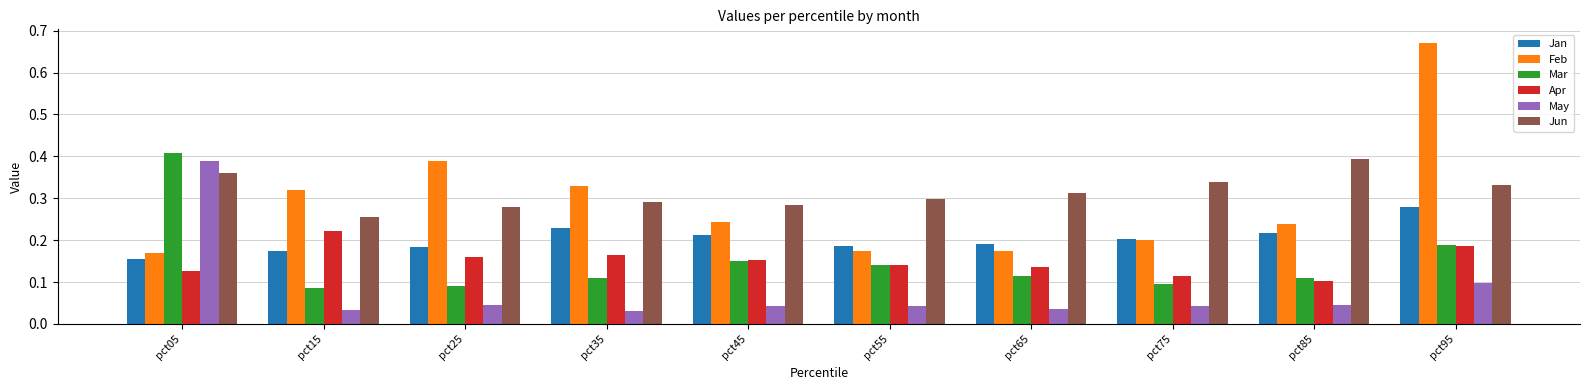

Is the value of Apr at pct95 greater than the value of Feb at pct85?

No